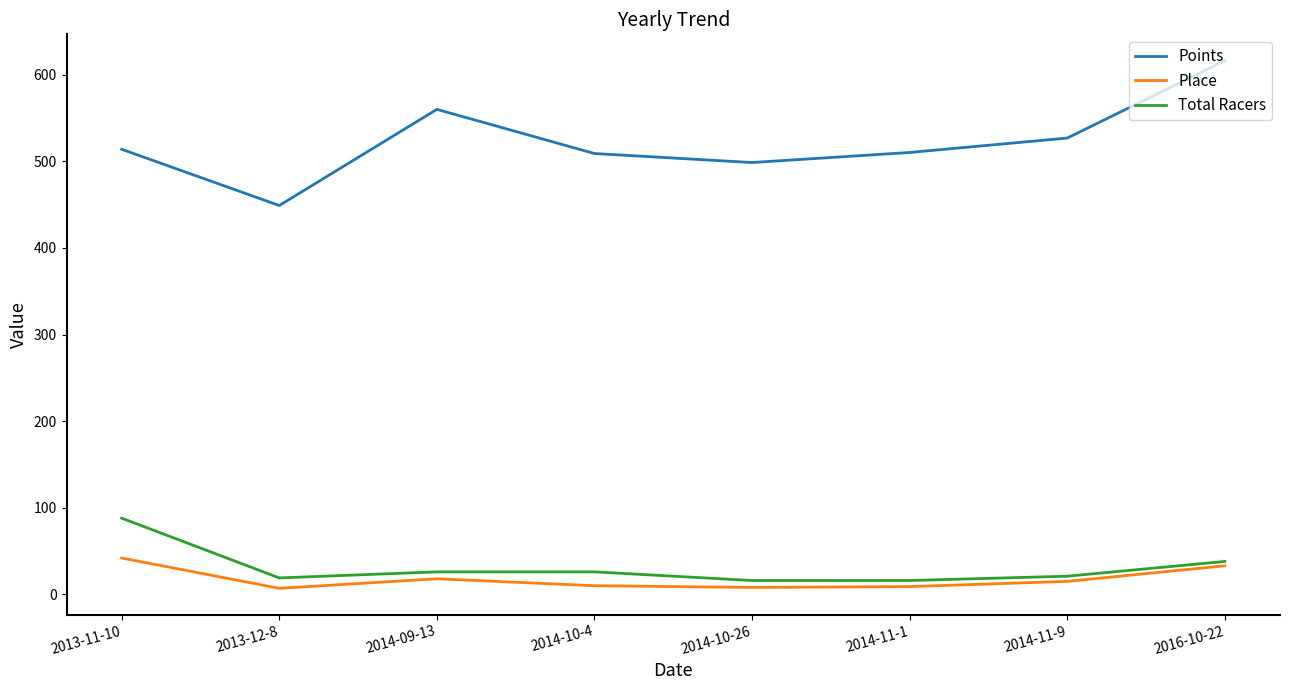

True or false: Place has more than 0 interior local peaks.

True